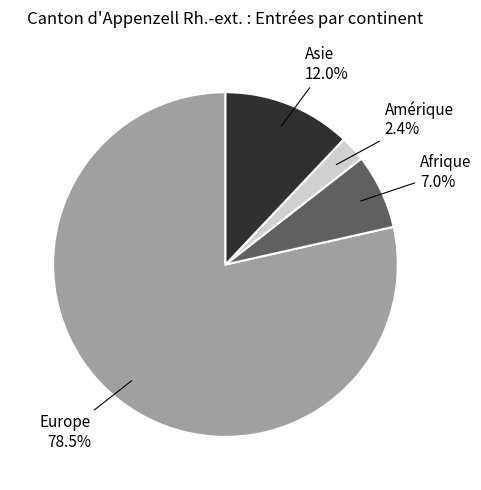

Does any single category account for the majority?

Yes